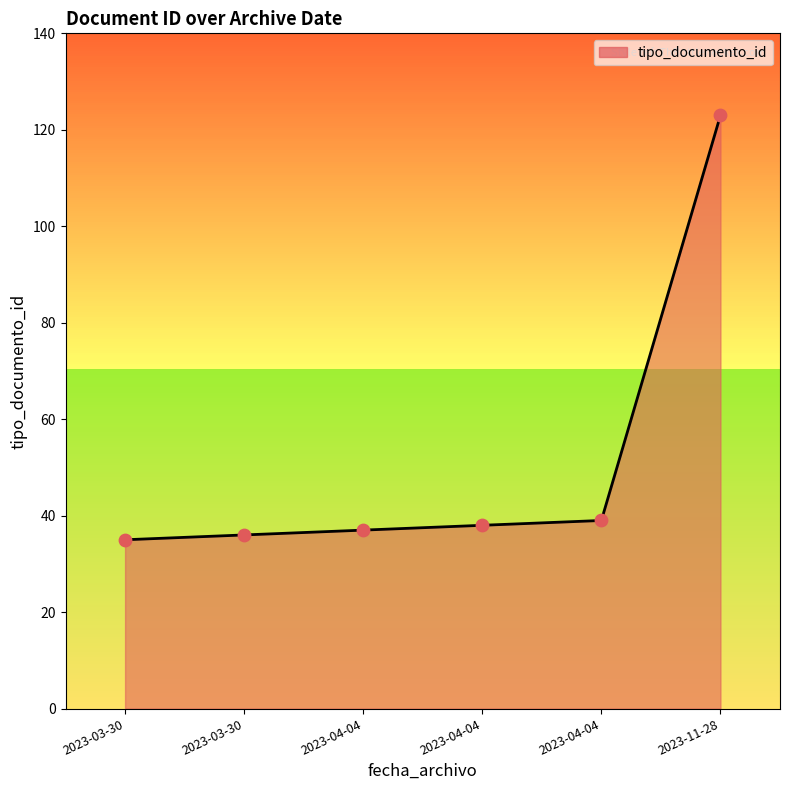

What is the ratio of the value at 2023-04-04 to the value at 2023-03-30?

1.1